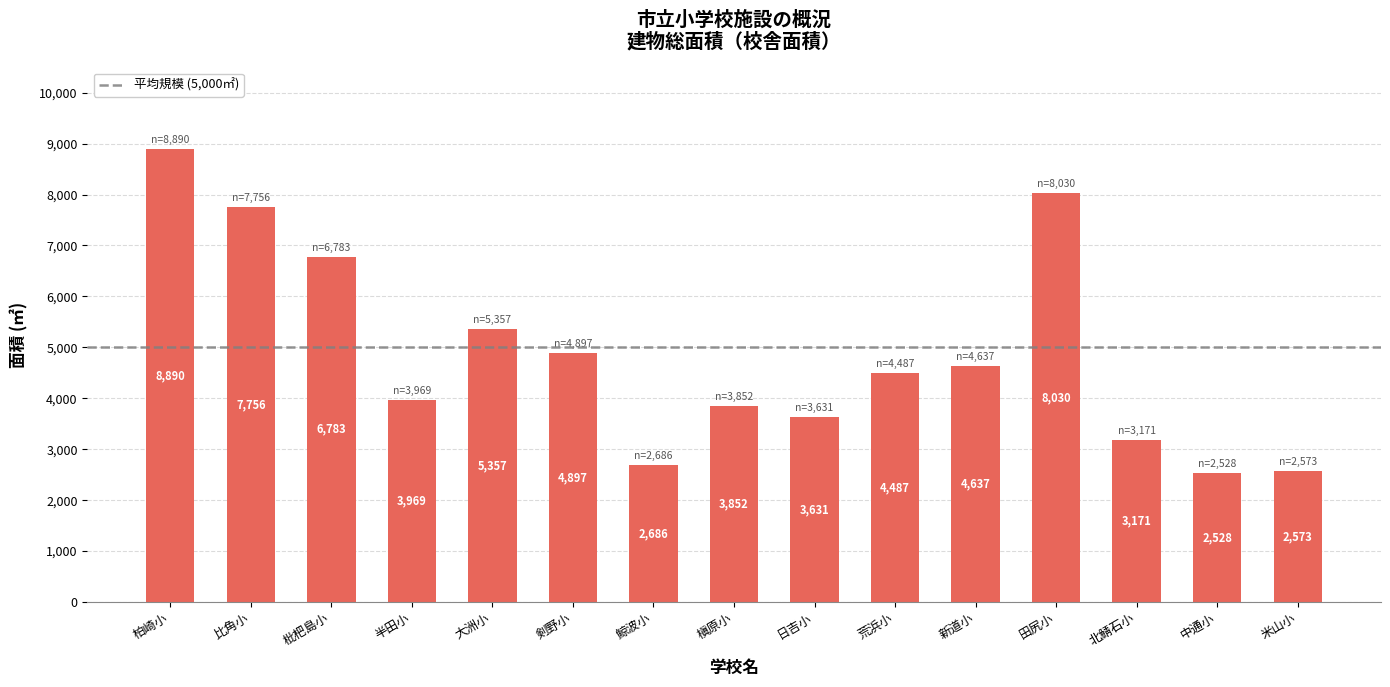

Which has a higher value, 荒浜小 or 半田小?

荒浜小